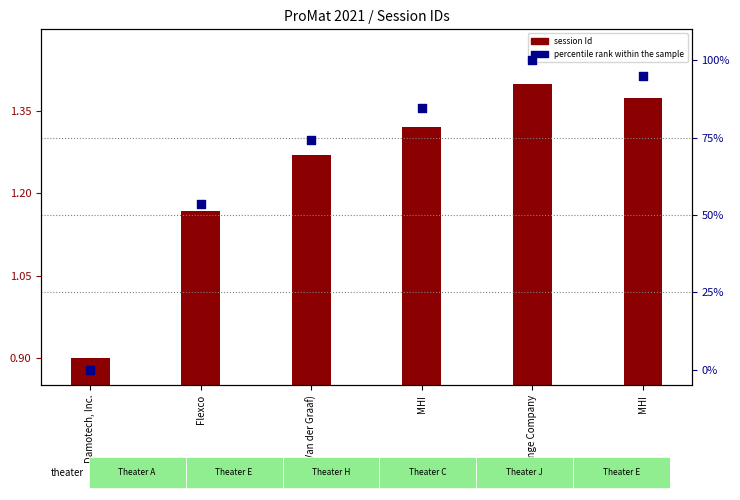

Is the value of session Id at St. Onge Company greater than the value of percentile rank within the sample at St. Onge Company?

No